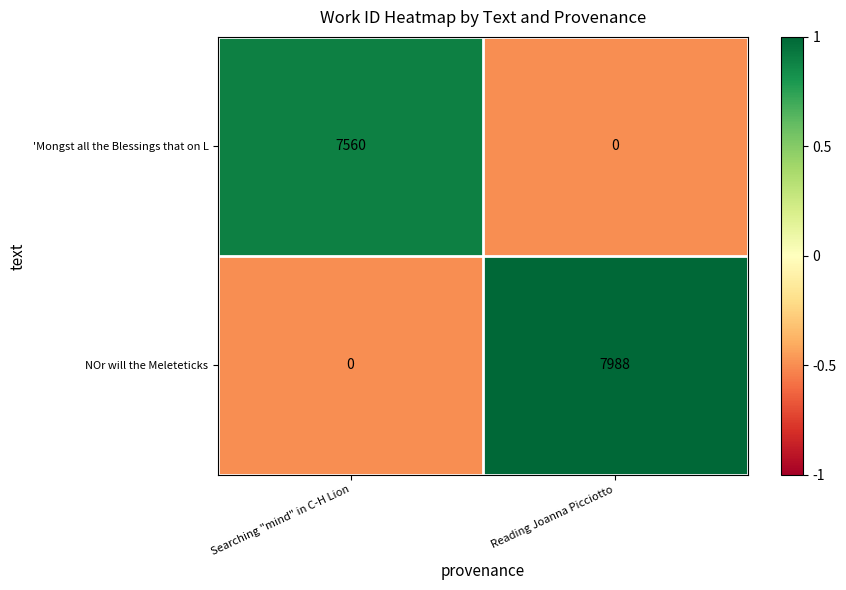

True or false: 'Mongst all the Blessings that on L has a value of 0 at Reading Joanna Picciotto.

True